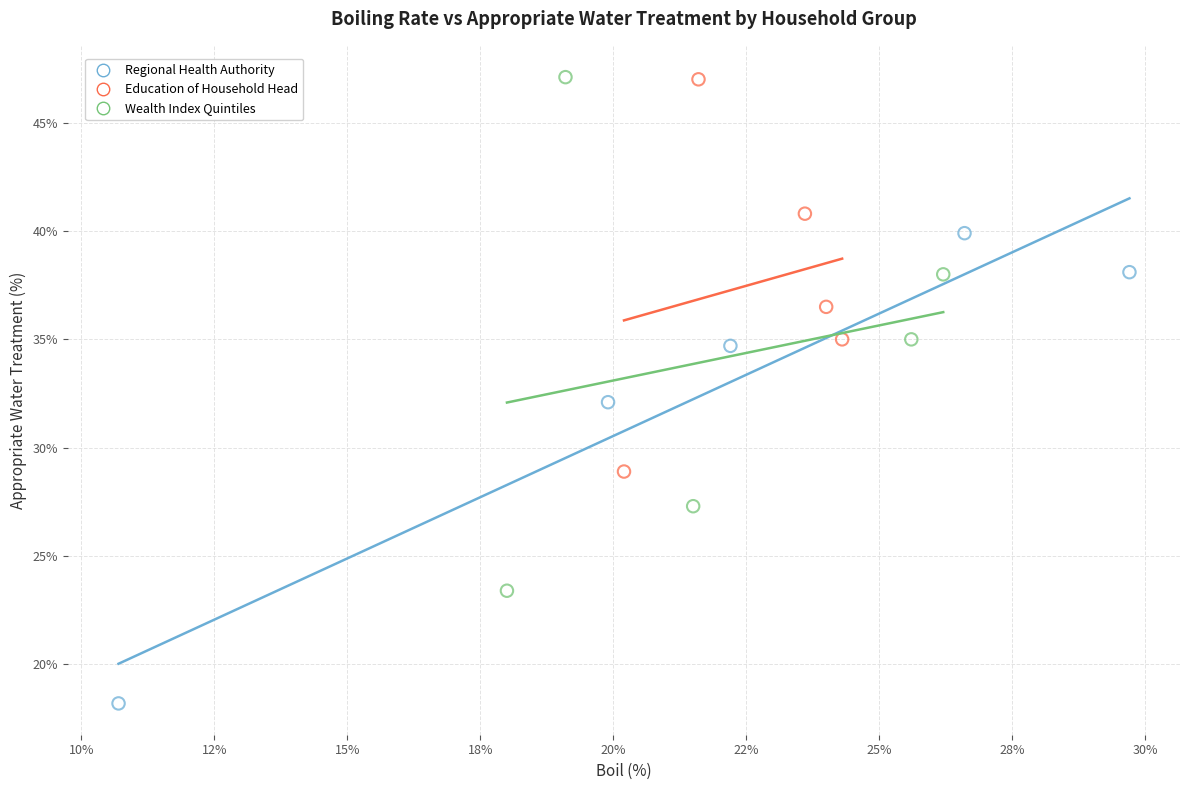

Which series has the largest Y range (max minus min)?

Wealth Index Quintiles